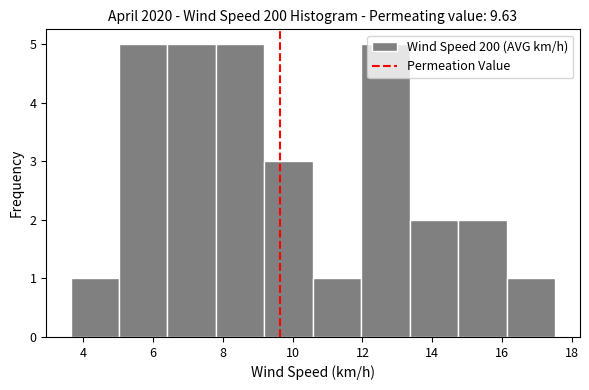

Reading left to right, list every bar in this chart as the range it spans on the x-axis followed by its height. Neither the bar edges nor the heights are printed on the chart, so give them approximately, as read against the axes.

3.6 to 5.0: 1
5.0 to 6.4: 5
6.4 to 7.8: 5
7.8 to 9.2: 5
9.2 to 10.6: 3
10.6 to 12.0: 1
12.0 to 13.4: 5
13.4 to 14.8: 2
14.8 to 16.2: 2
16.2 to 17.6: 1